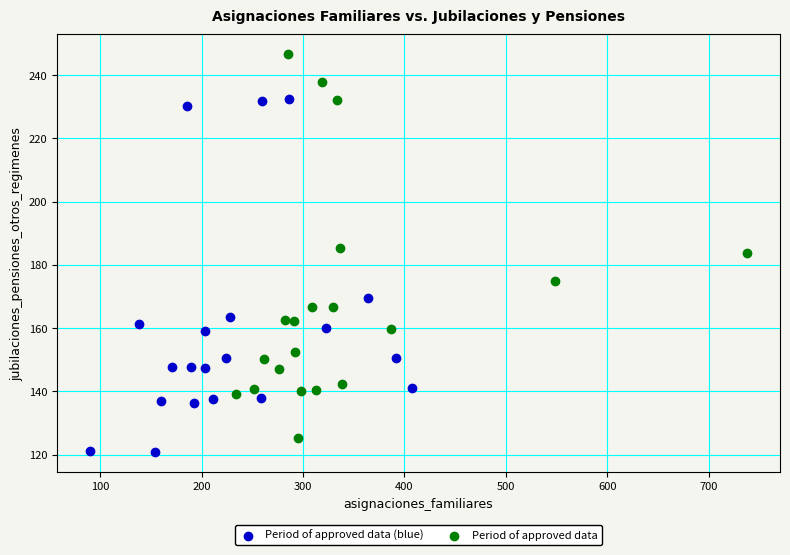

Which series reaches the maximum Y coordinate?

Period of approved data